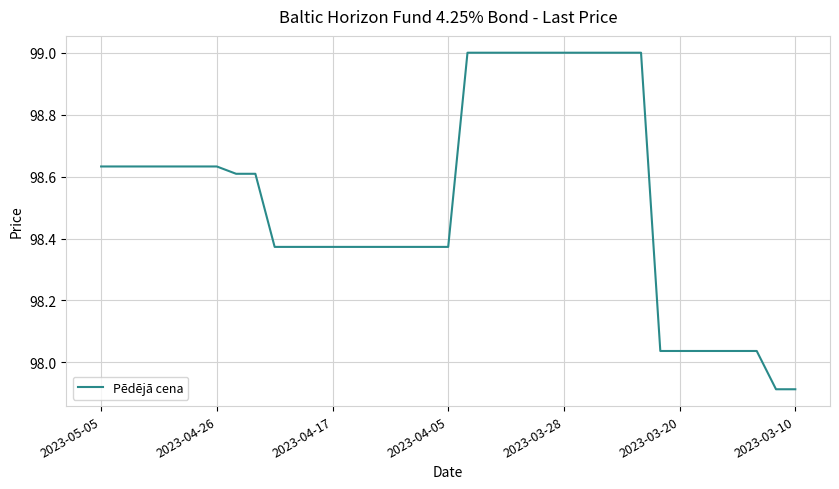

What is the maximum value shown in the chart?

99.0